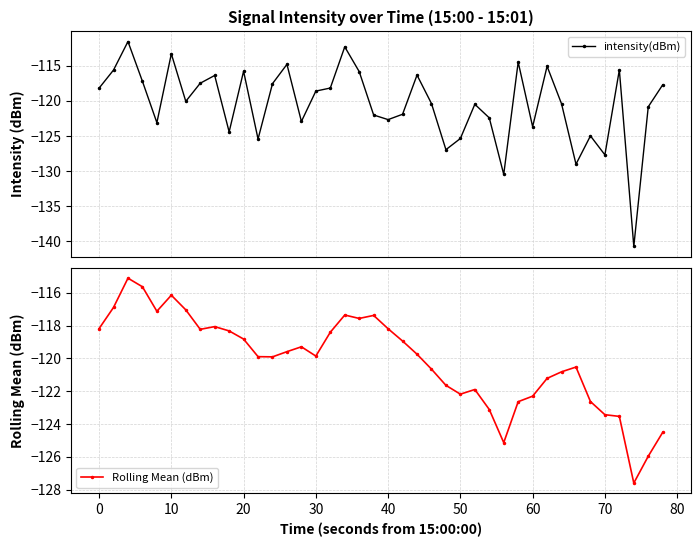

What is the value of the intensity(dBm) point at the 30th from the left?

-114.5